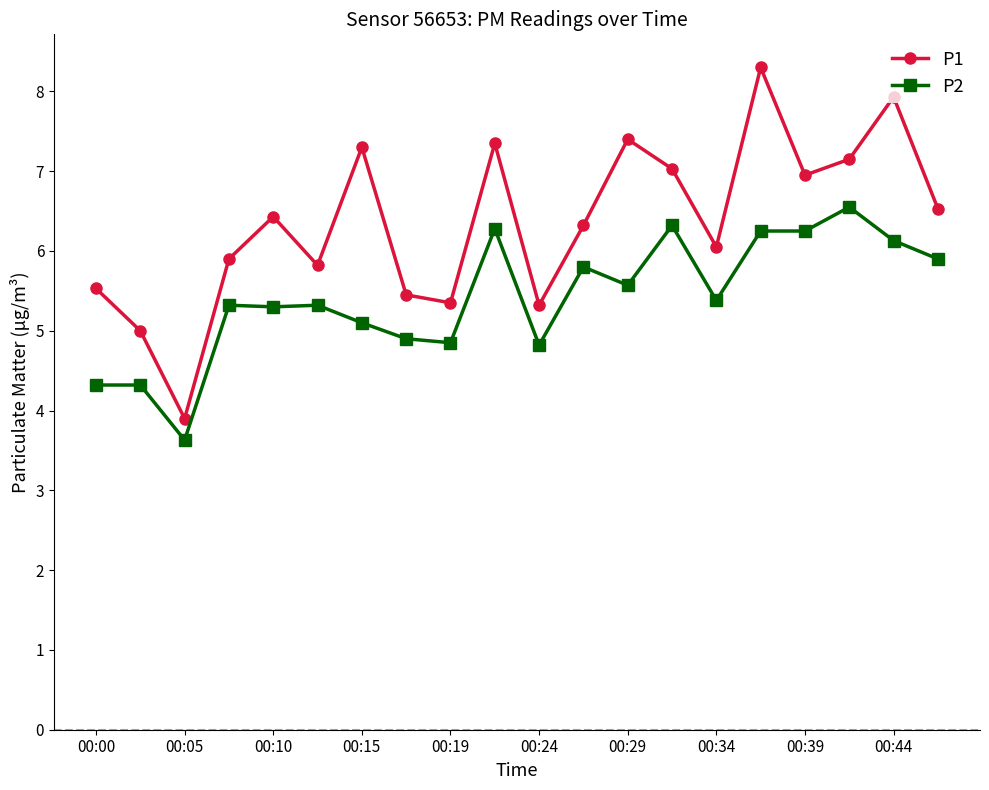

What is the difference between the maximum and second lowest values in the P2 series?

2.2